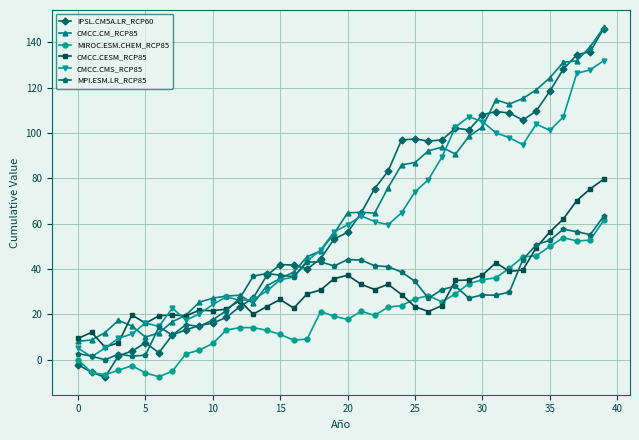

True or false: CMCC.CESM_RCP85 and MPI.ESM.LR_RCP85 intersect in this chart.

True